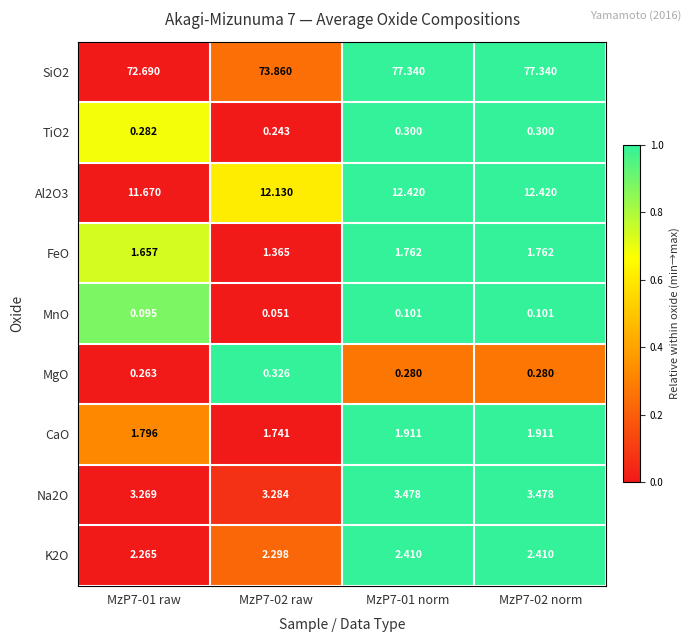

Is the value of CaO at MzP7-02 norm greater than the value of SiO2 at MzP7-02 norm?

No